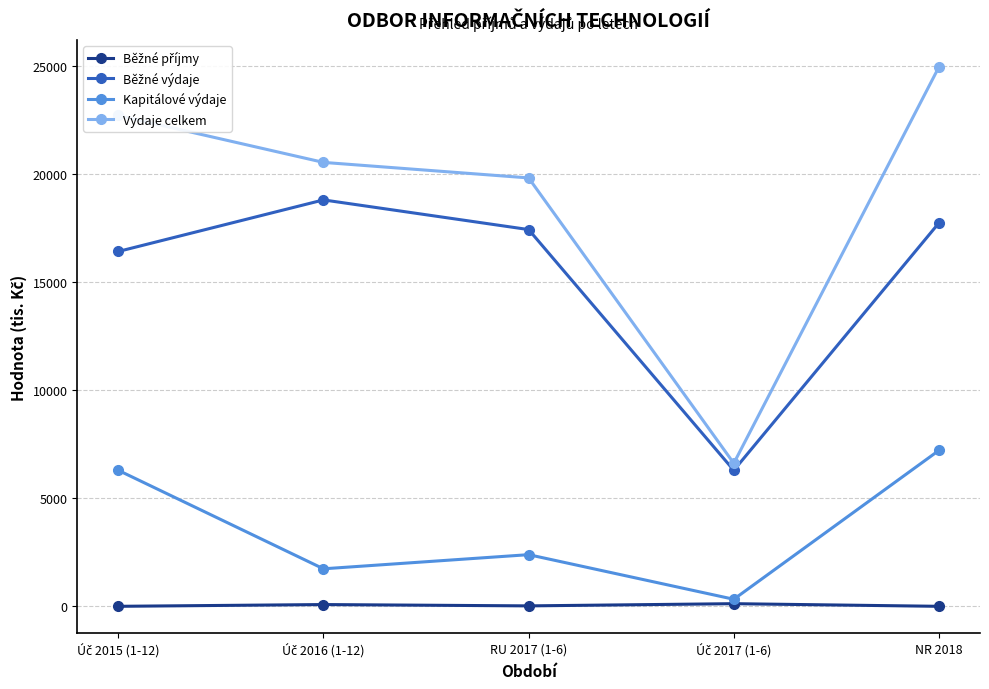

The Kapitálové výdaje series shows 7215.0 at NR 2018. True or false?

True